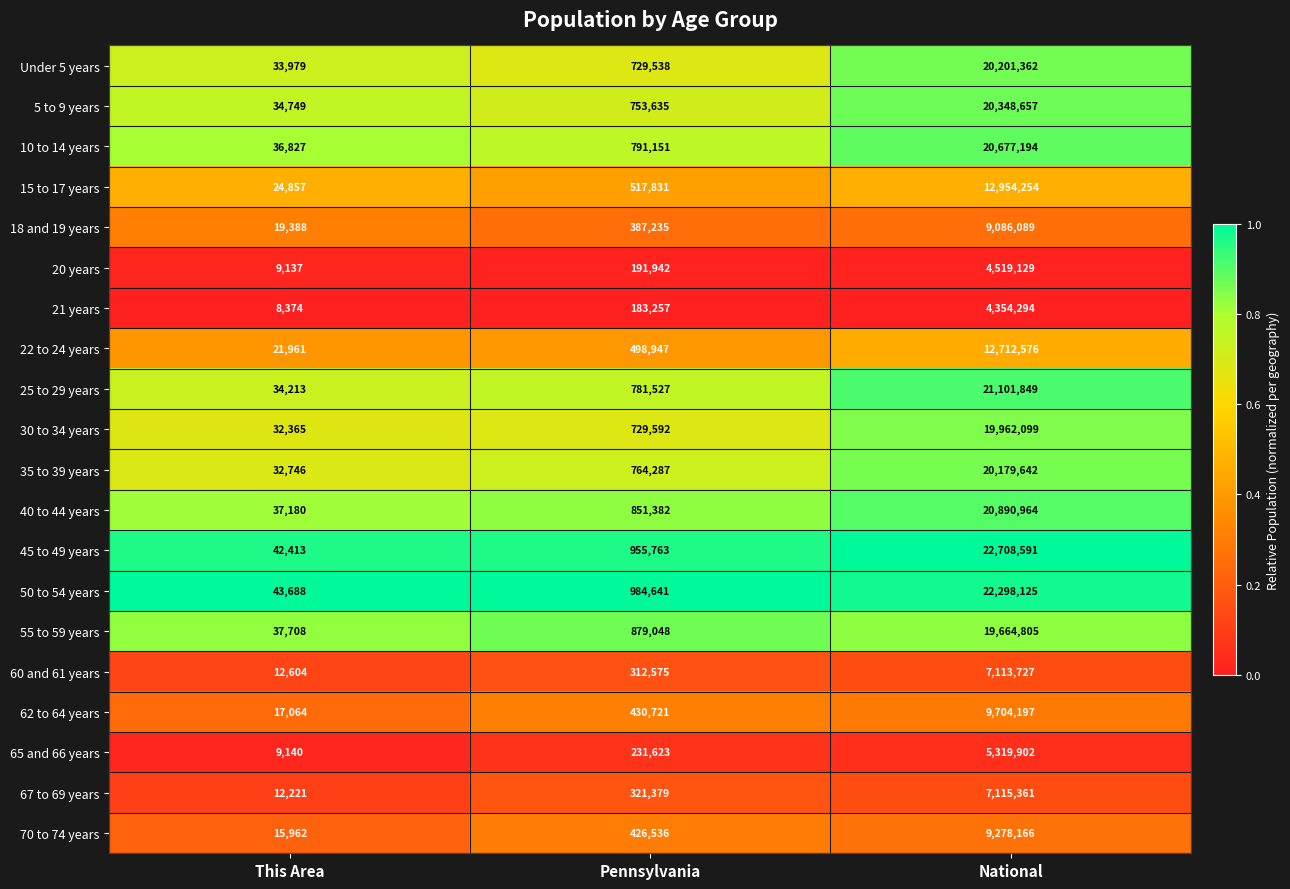

What is the difference between the maximum and minimum values in the 50 to 54 years series?

22254437